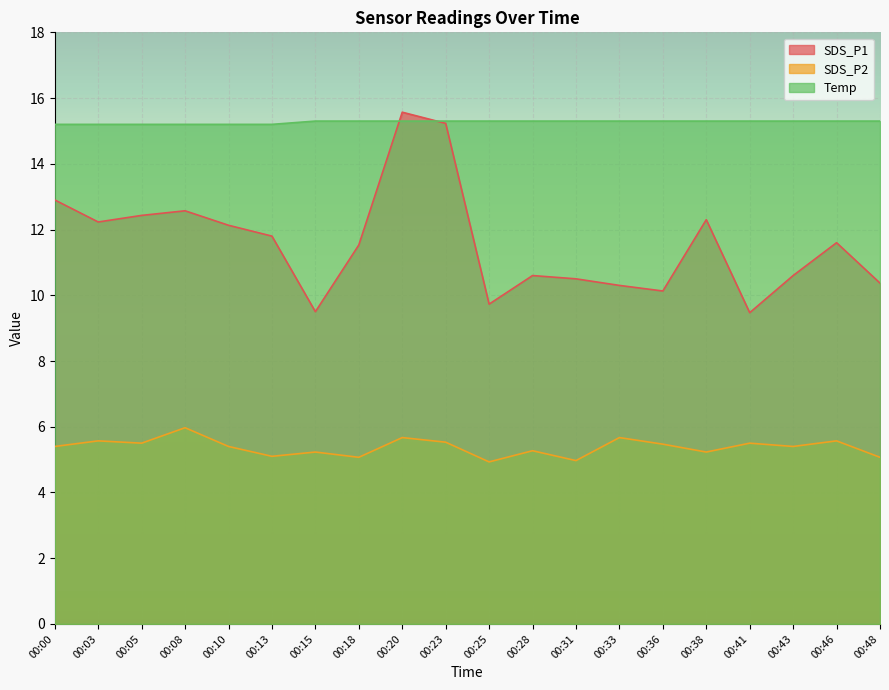

True or false: Temp and SDS_P2 intersect in this chart.

False